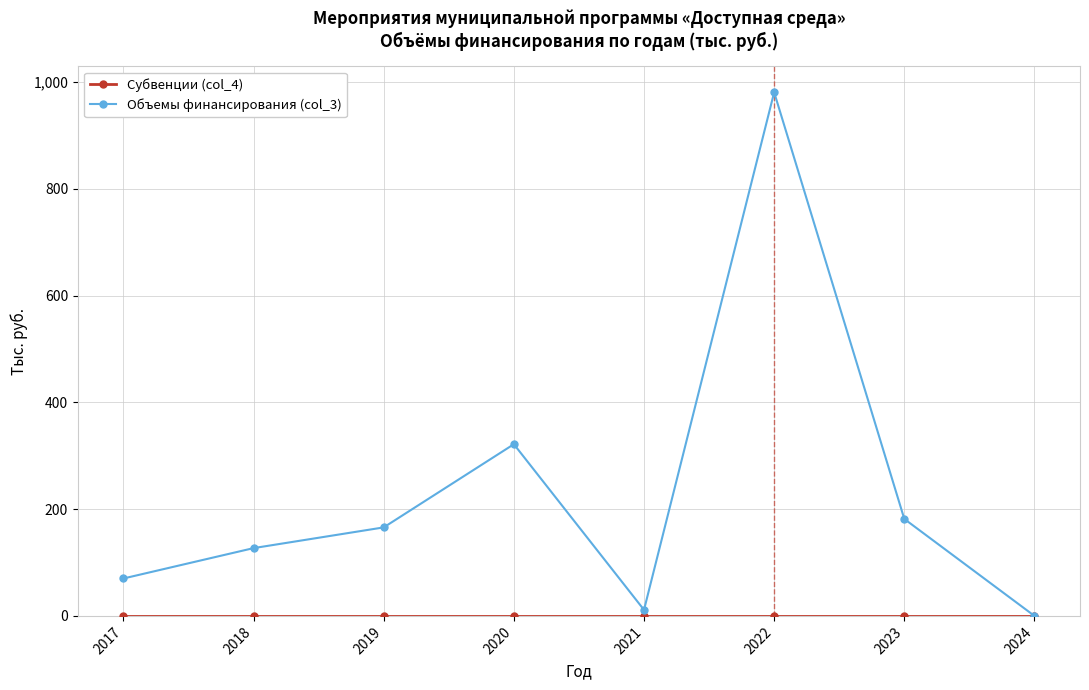

What is the value of the Объемы финансирования (col_3) point at the 7th from the left?

181.6